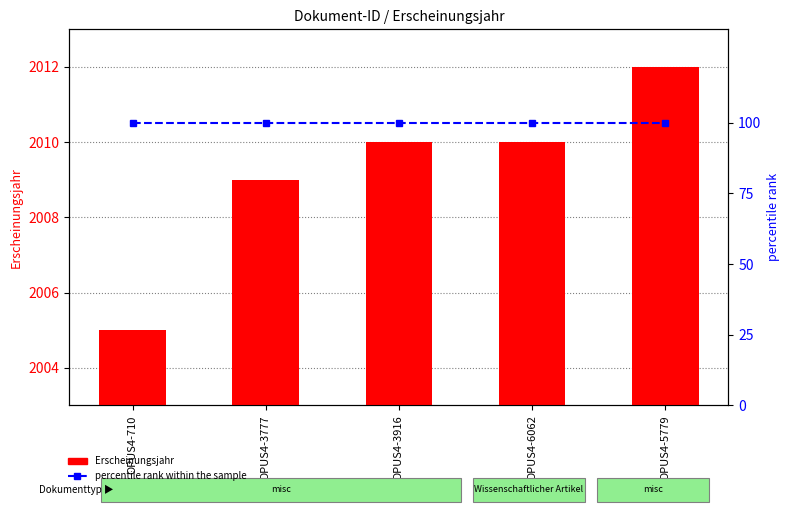

Reading left to right, what are all the values shown in this chart?

Erscheinungsjahr: 2005	2009	2010	2010	2012
percentile rank within the sample: 100	100	100	100	100